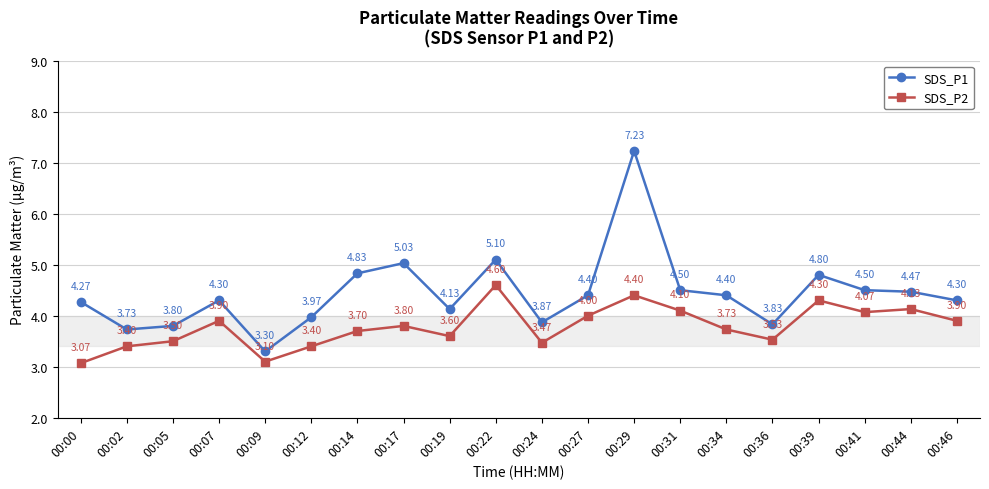

How many lines are shown in the chart?

2